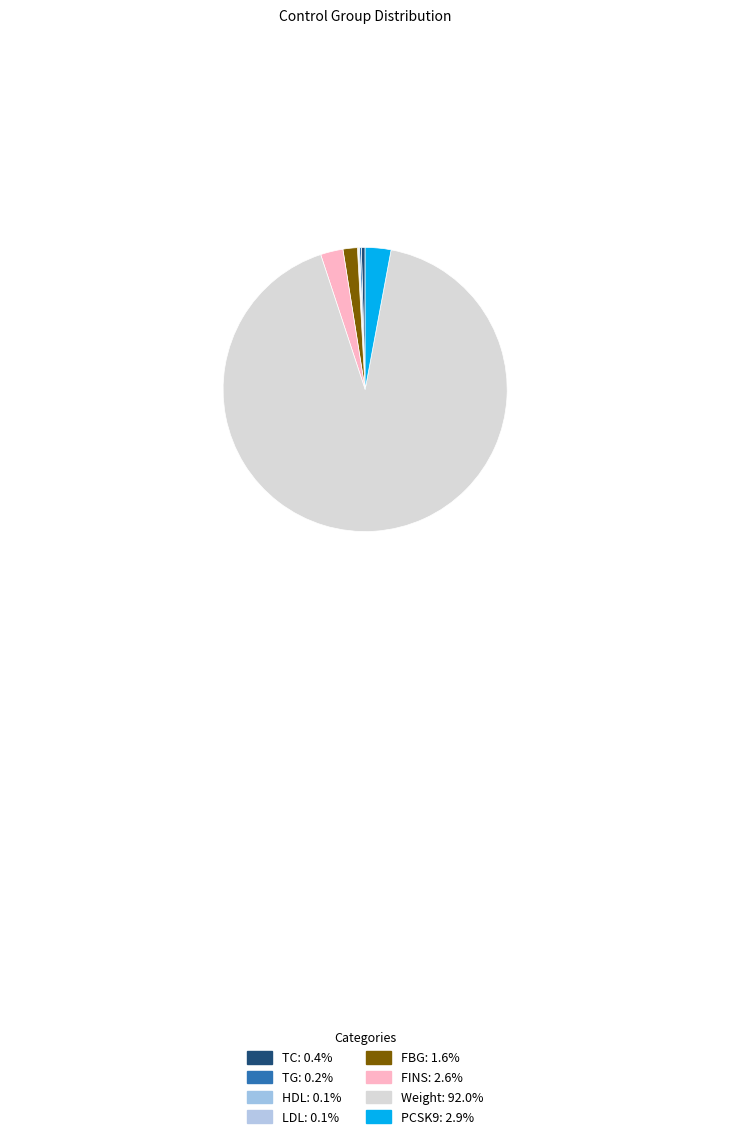

Which slice represents more than half of the pie?

Weight